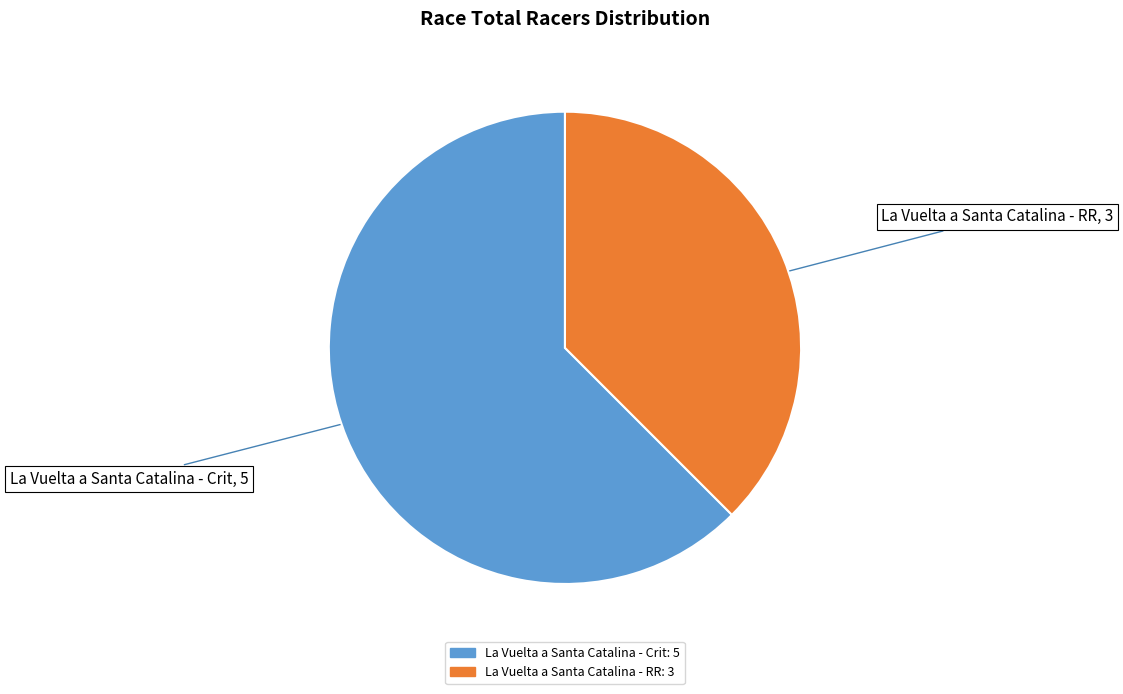

Is it true that La Vuelta a Santa Catalina - Crit is 70% of the pie?

False